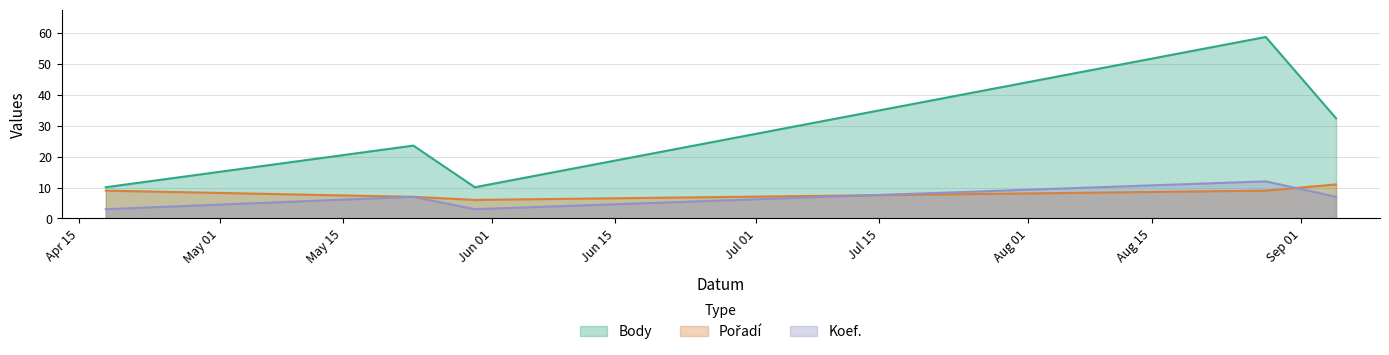

Reading right to left, what are all the values shown in this chart?

Body: 2015-09-05=32.4	2015-08-28=58.7	2015-05-30=10.1	2015-05-23=23.6	2015-04-18=10.1
Pořadí: 2015-09-05=11.0	2015-08-28=9.0	2015-05-30=6.0	2015-05-23=7.0	2015-04-18=9.0
Koef.: 2015-09-05=7.0	2015-08-28=12.0	2015-05-30=3.0	2015-05-23=7.0	2015-04-18=3.0